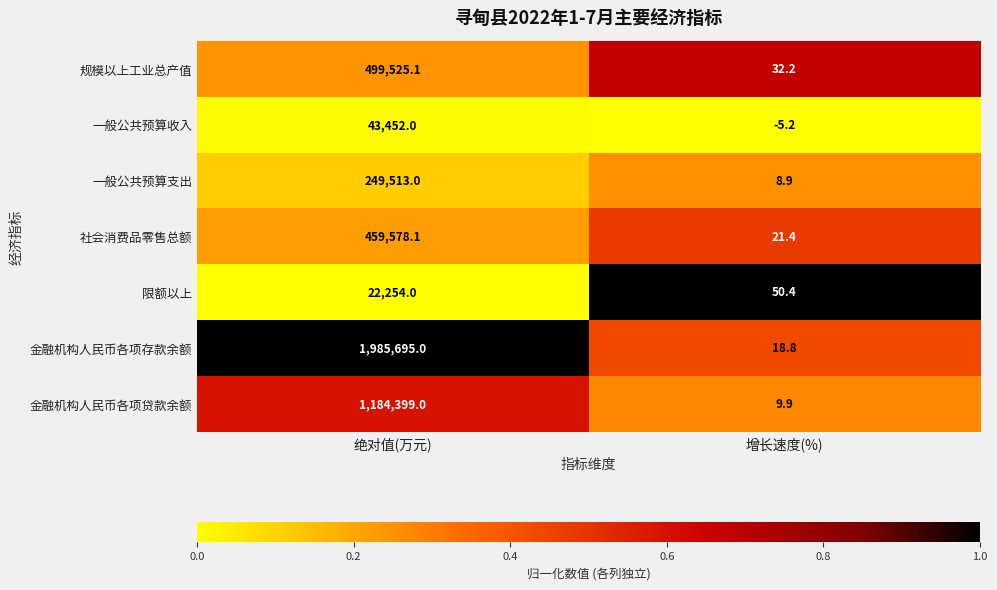

What is the highest value of the 规模以上工业总产值 series?

499525.1